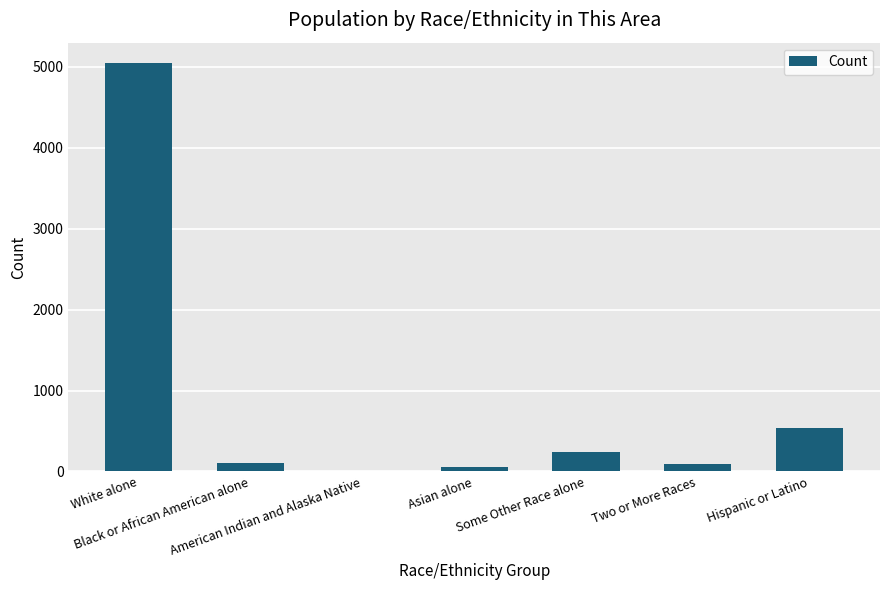

What is the sum of all values?

6086